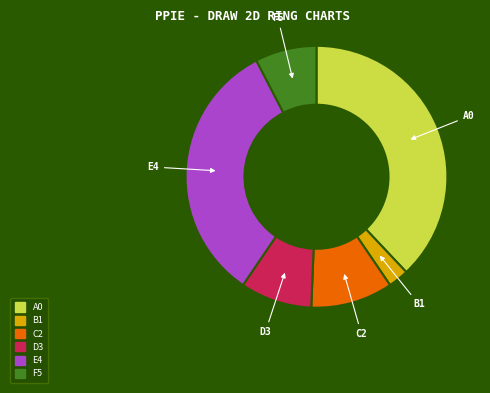

What is the ratio of the value at E4 to the value at D3?

3.7